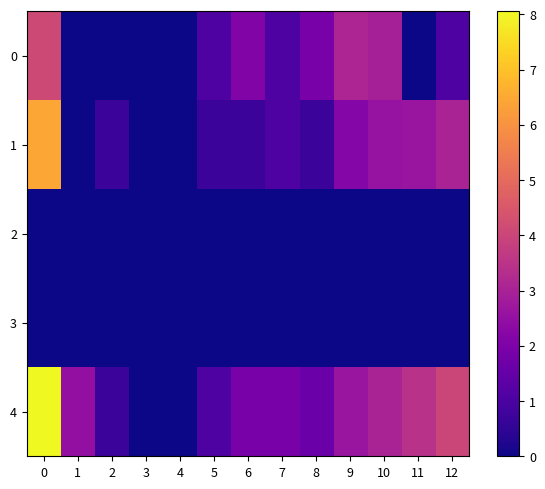

At 7, list the series in order from largest to smallest.

4, 0, 1, 2, 3